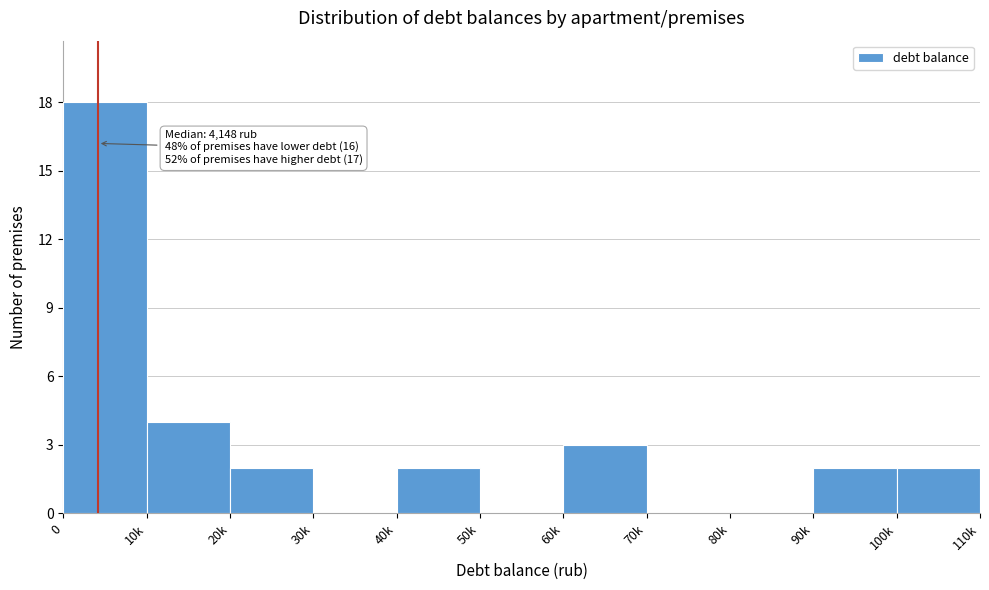

Reading left to right, what are all the values shown in this chart?

0=18	10k=4	20k=2	30k=0	40k=2	50k=0	60k=3	70k=0	80k=0	90k=2	100k=2